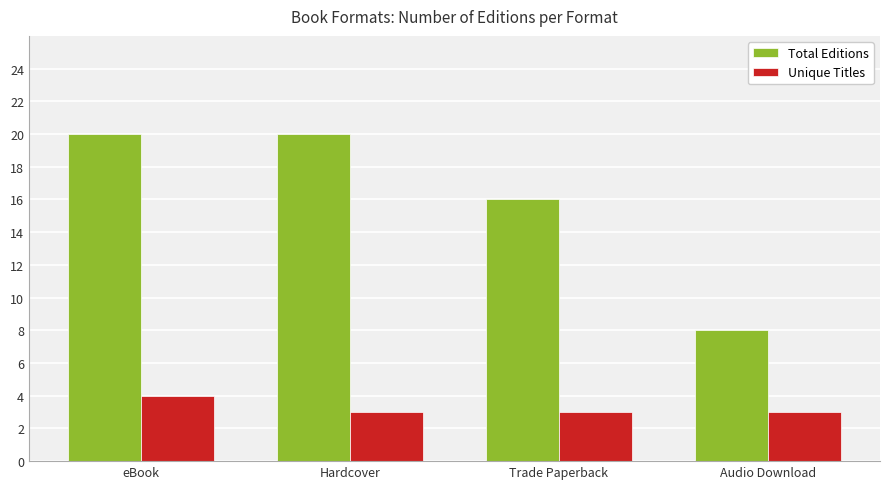

The Unique Titles series shows 3 at Audio Download. True or false?

True